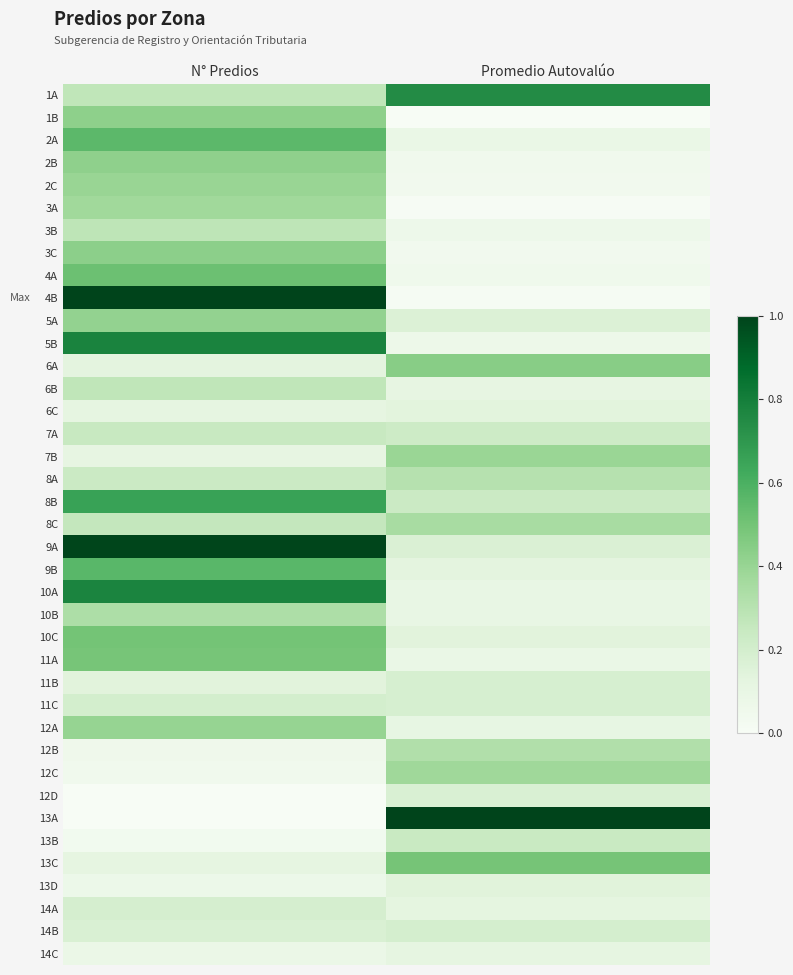

Rank the series by their maximum value, from highest to lowest.

4B, 13A, 9A, 5B, 10A, 1A, 8B, 9B, 2A, 4A, 10C, 13C, 11A, 6A, 3C, 1B, 2B, 5A, 12A, 2C, 7B, 12C, 3A, 8C, 10B, 12B, 8A, 3B, 6B, 7A, 13B, 11C, 14B, 14A, 11B, 12D, 13D, 6C, 14C